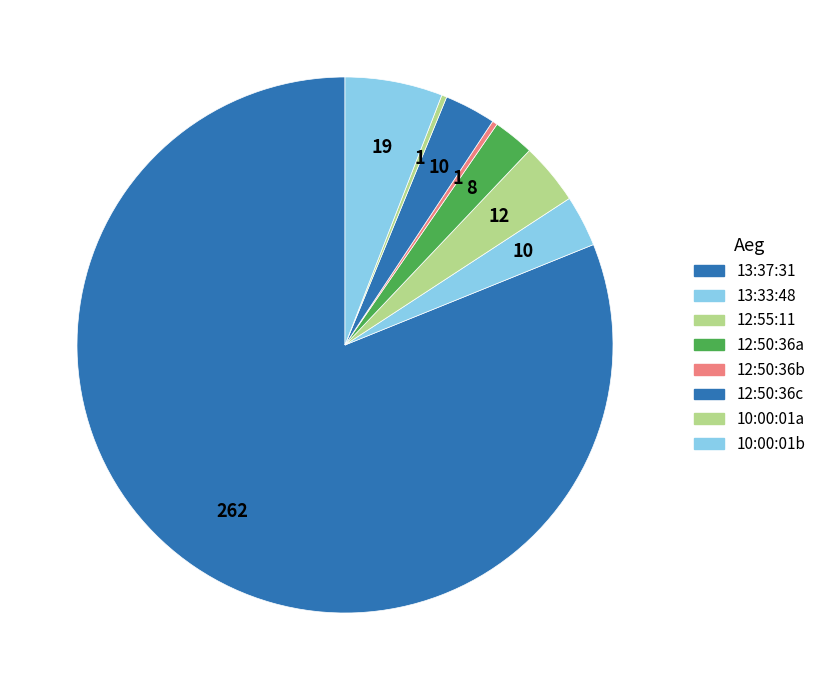

How many slices are in this pie chart?

8